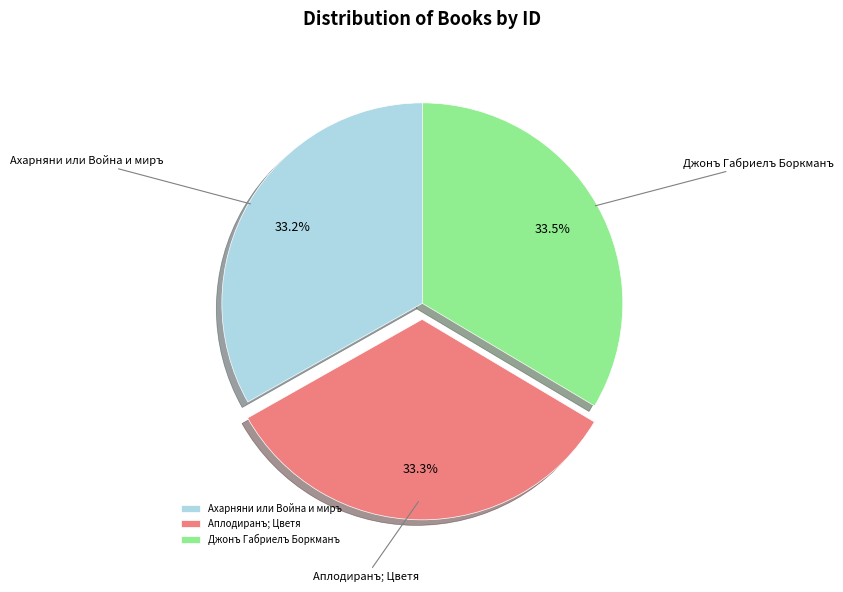

Approximately how many times larger is the value at Ахарняни или Война и миръ compared to Джонъ Габриелъ Боркманъ?

1.0